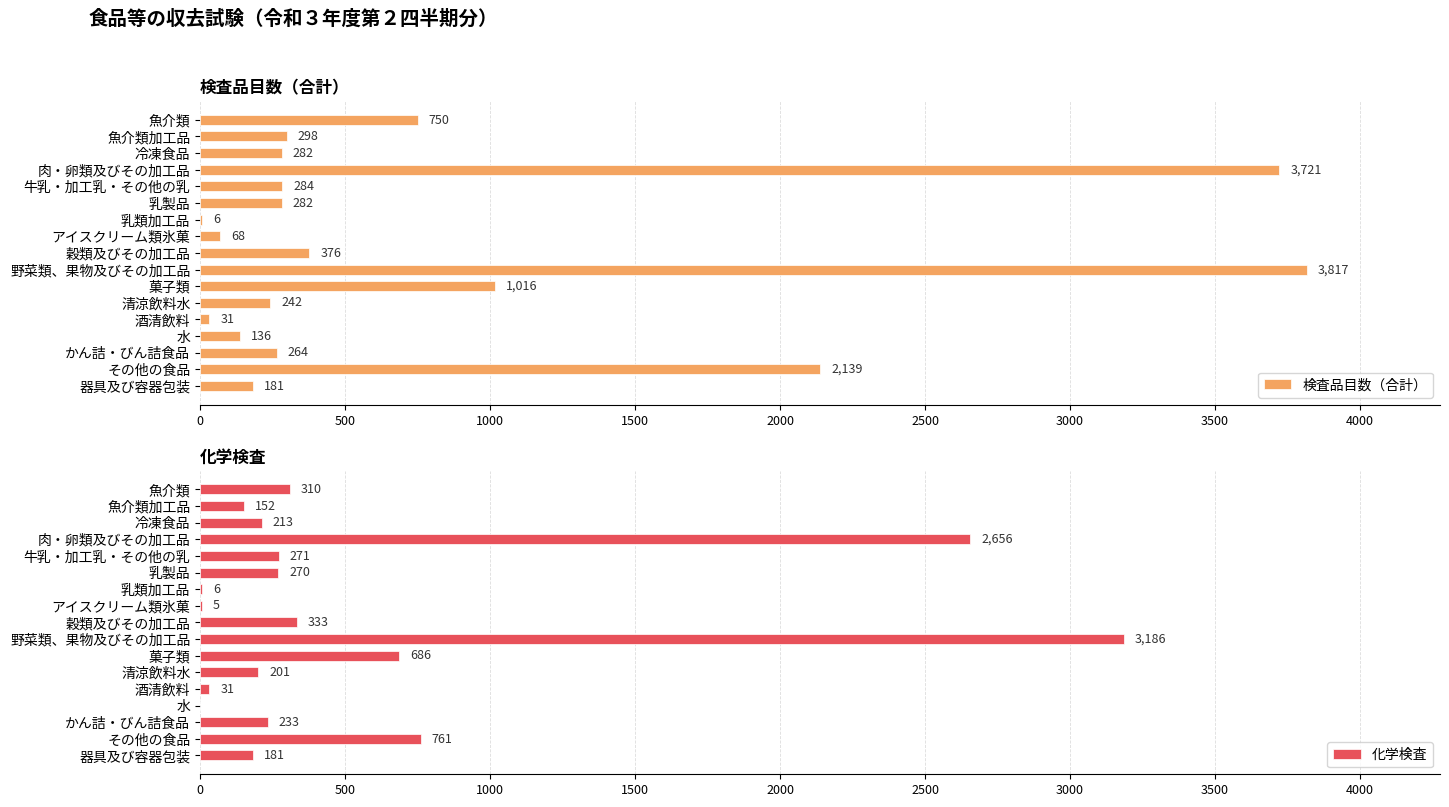

The value of 検査品目数（合計） at 肉・卵類及びその加工品 is 875. True or false?

False